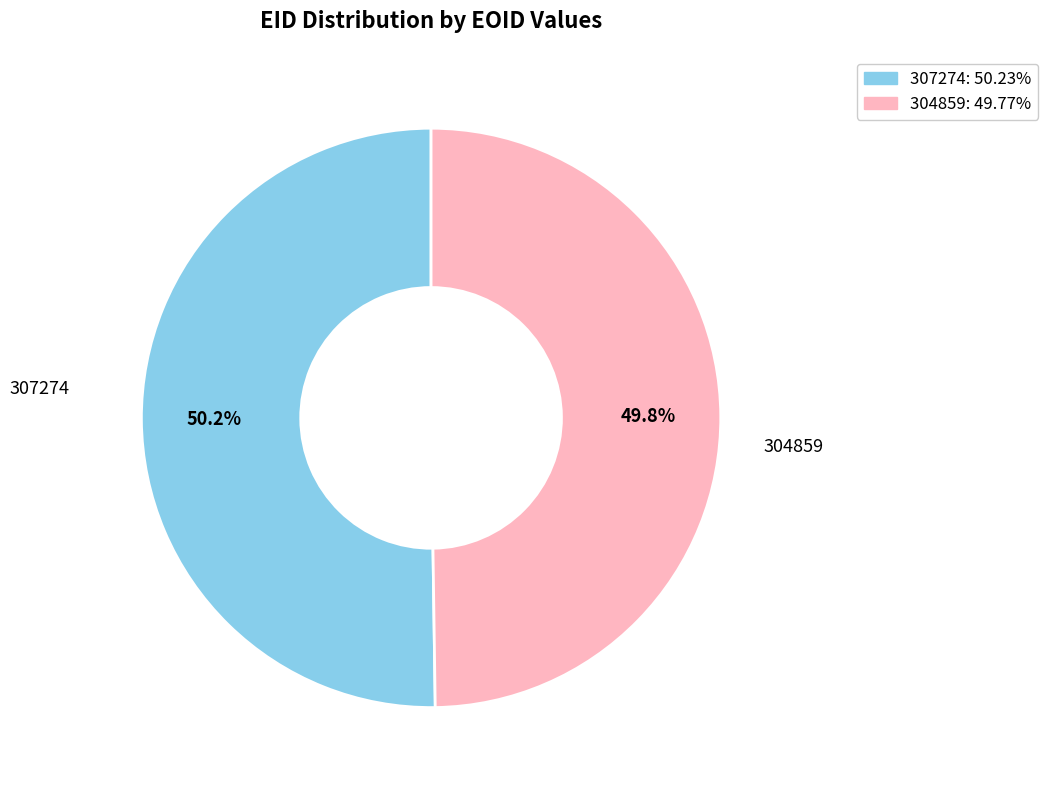

Approximately how many times larger is the value at 307274 compared to 304859?

1.0